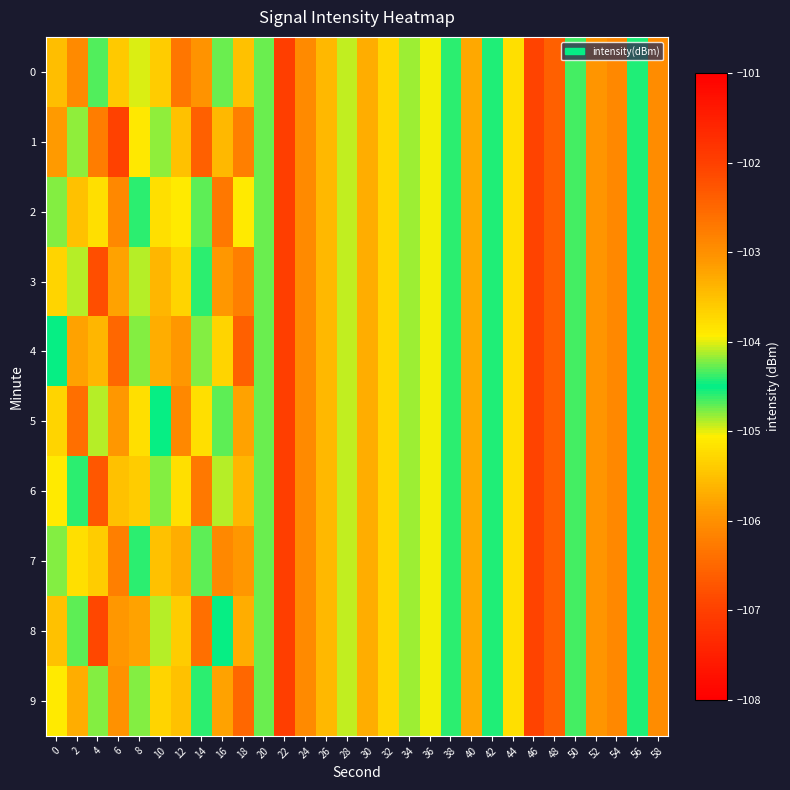

At 0, list the series in order from smallest to largest.

1, 8, 3, 6, 7, 4, 2, 9, 5, 0